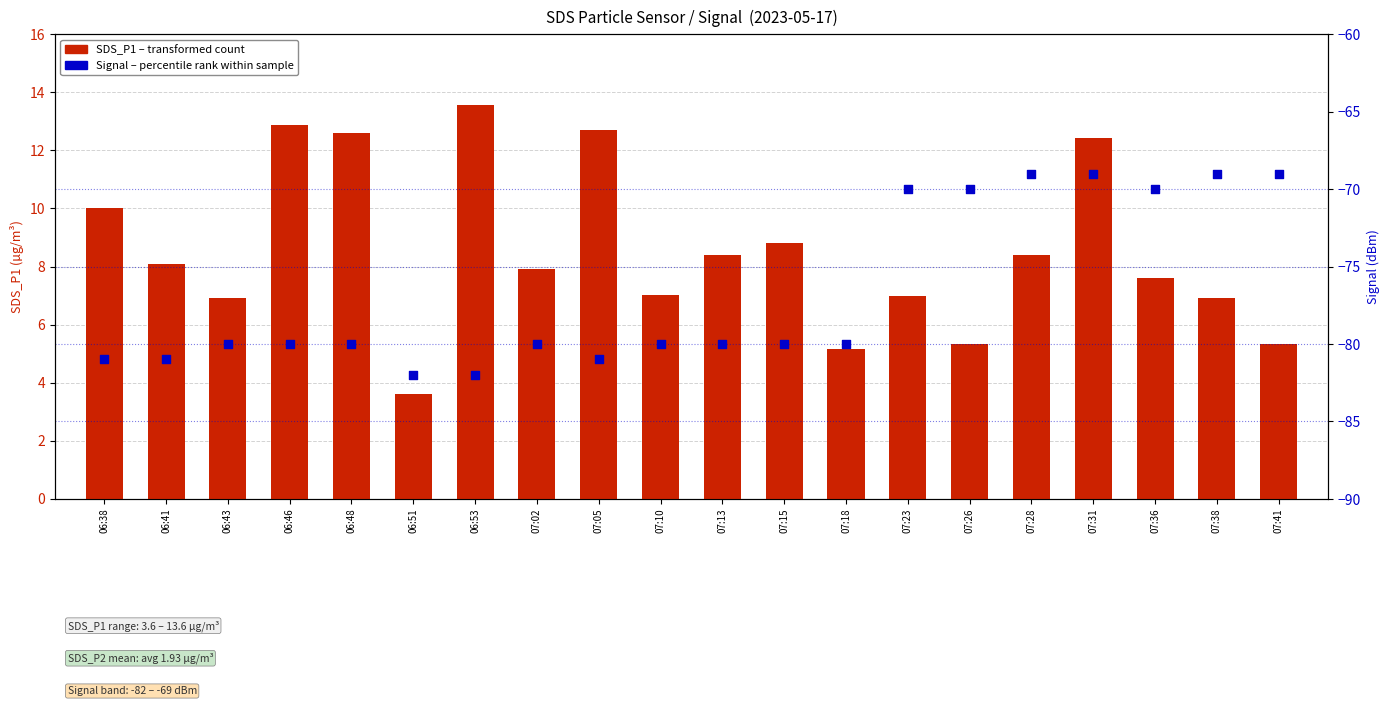

At which category is the sum across all series the highest?

07:31